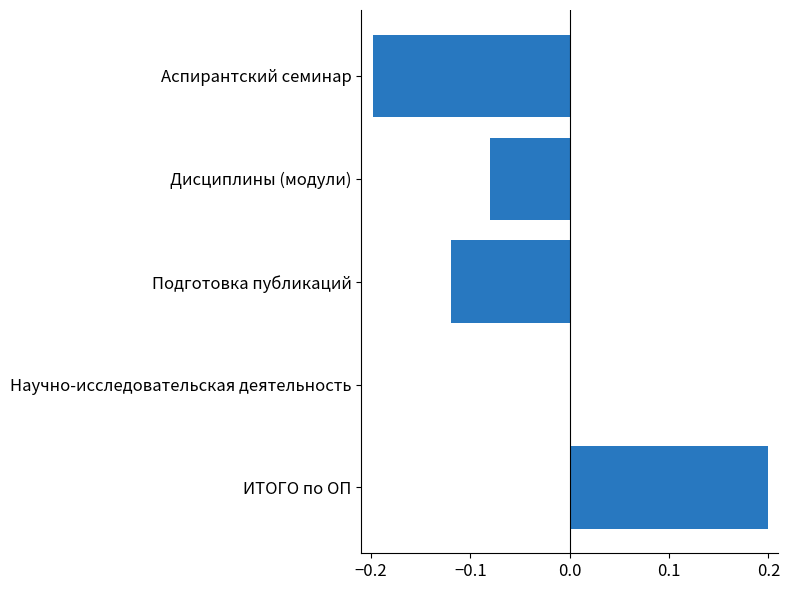

Which label corresponds to the largest value in the chart?

ИТОГО по ОП